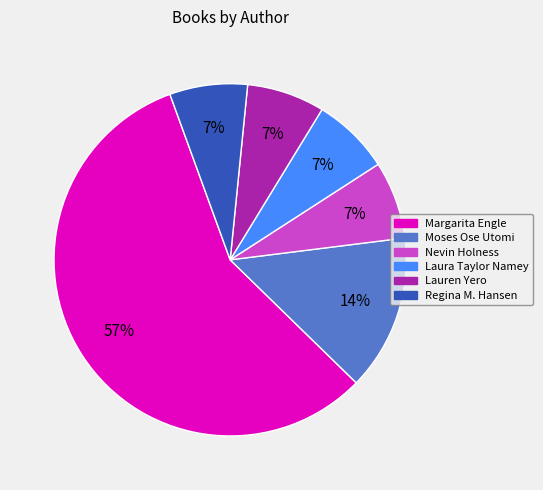

Is there a majority slice in this chart?

Yes